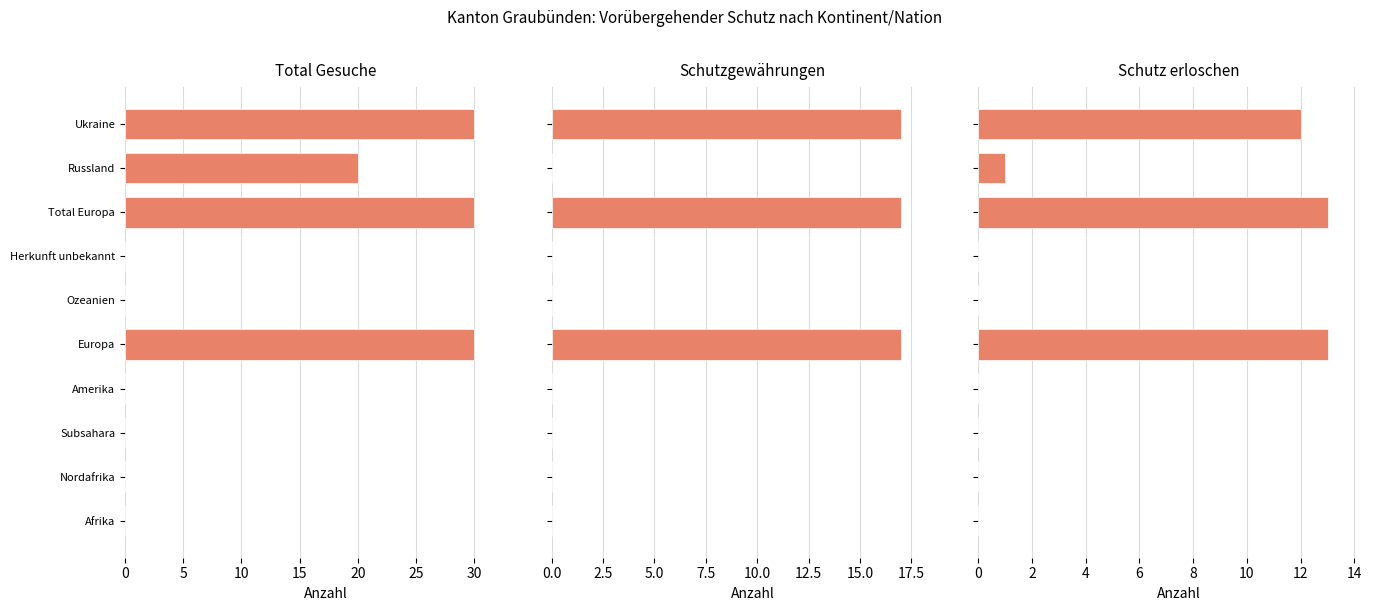

Reading left to right, transcribe all the data shown in this chart.

Total Gesuche: 0	0	0	0	30	0	0	30	20	30
Schutzgewährungen: 0	0	0	0	17	0	0	17	0	17
Schutz erloschen: 0	0	0	0	13	0	0	13	1	12